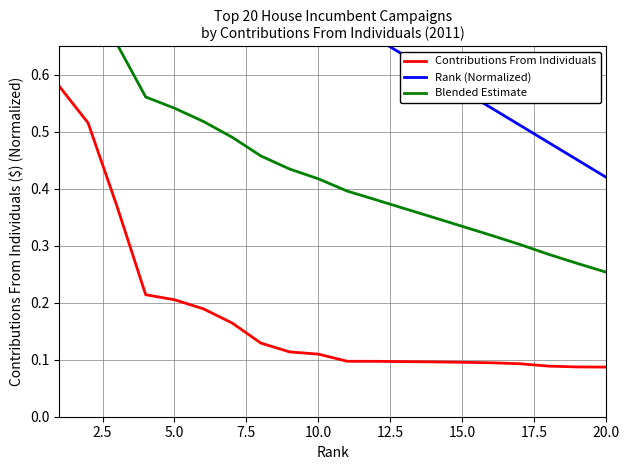

True or false: Contributions From Individuals has more than 1 points higher than both neighbors.

False